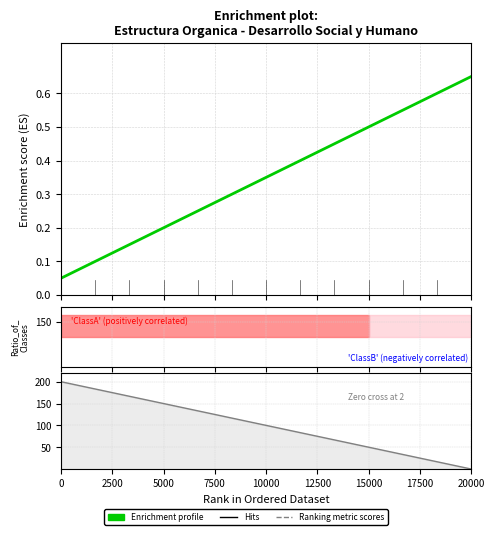

Reading left to right, what are all the values shown in this chart?

Enrichment profile: 0.1	0.1	0.2	0.2	0.2	0.3	0.3	0.4	0.5	0.5	0.6	0.6	0.7
Ranking metric scores: 200.0	183.3	166.7	150.0	133.3	116.7	100.0	83.3	66.7	50.0	33.3	16.7	0.0